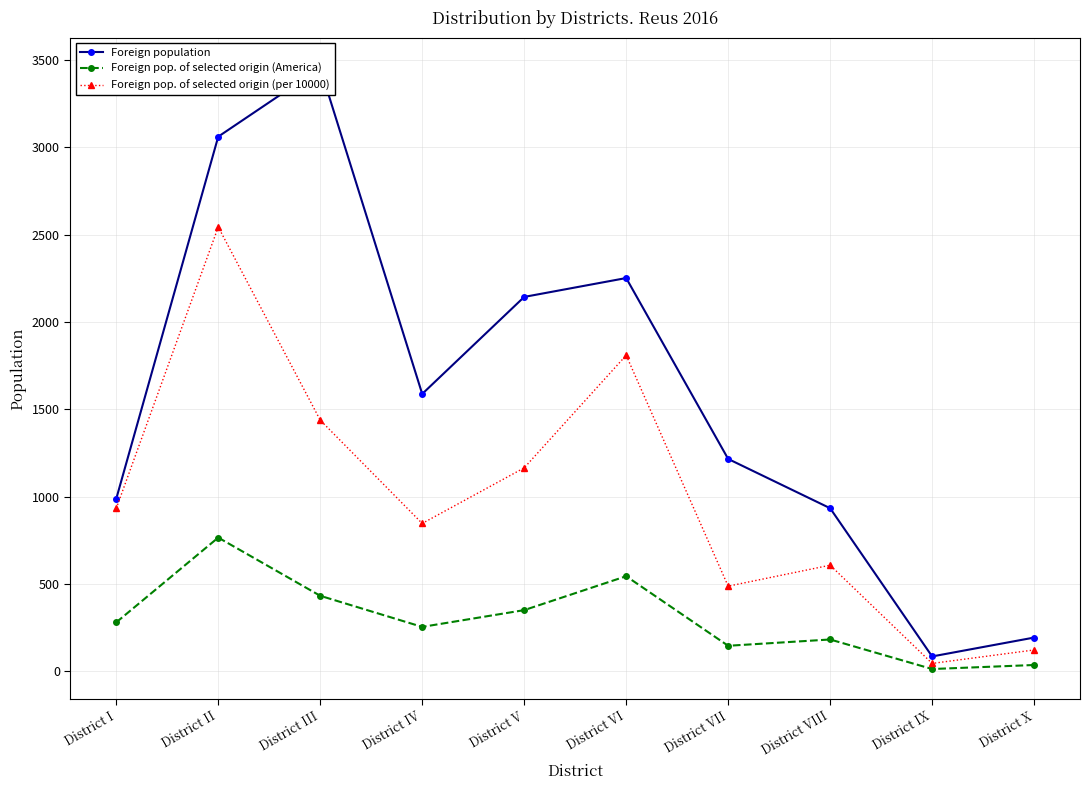

Is the value of Foreign population at District II greater than the value of Foreign pop. of selected origin (America) at District IV?

Yes